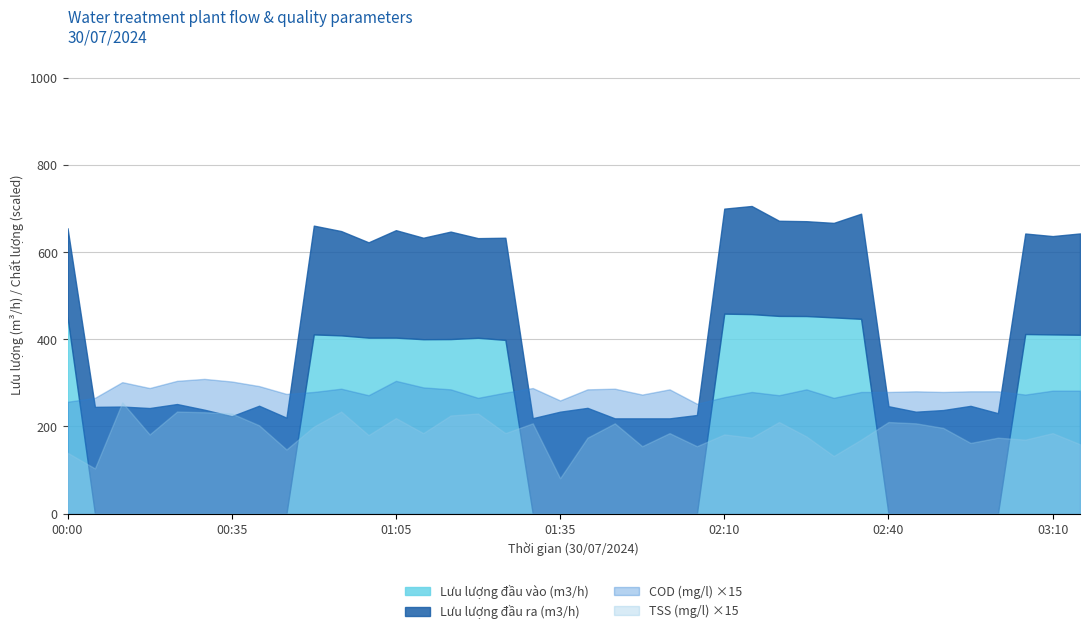

What is the label of the 23rd point from the right?

01:20